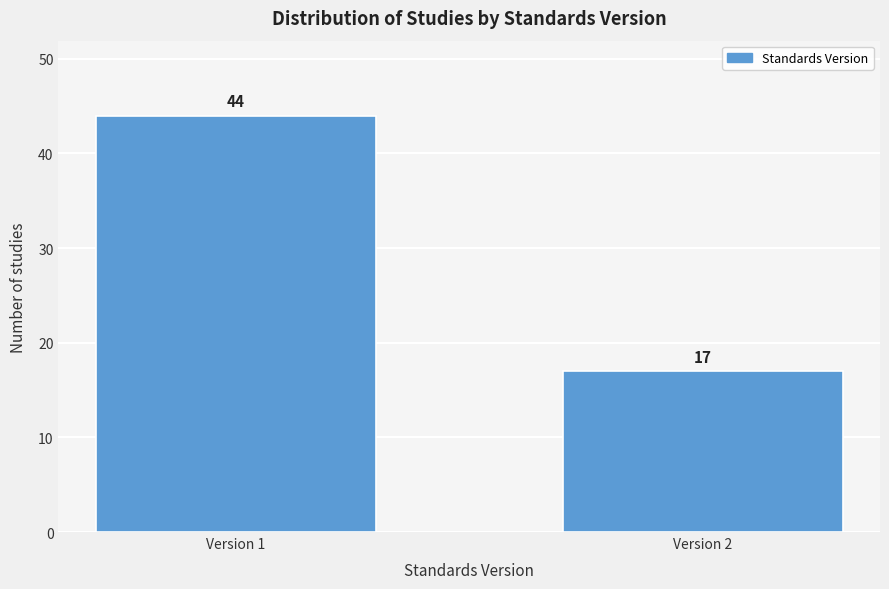

Reading left to right, what are all the values shown in this chart?

Version 1=44	Version 2=17